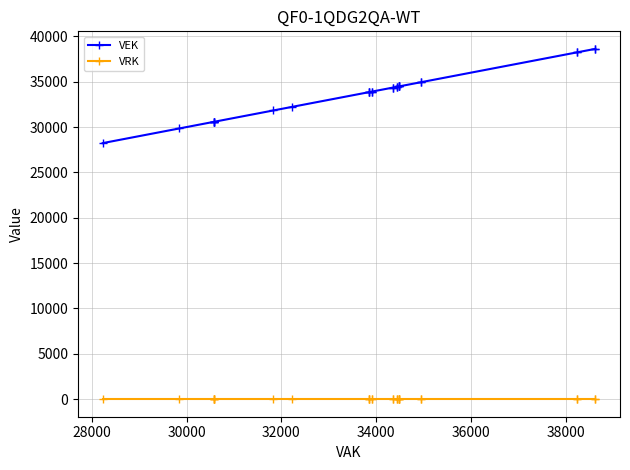

True or false: VRK and VEK cross at least once.

False